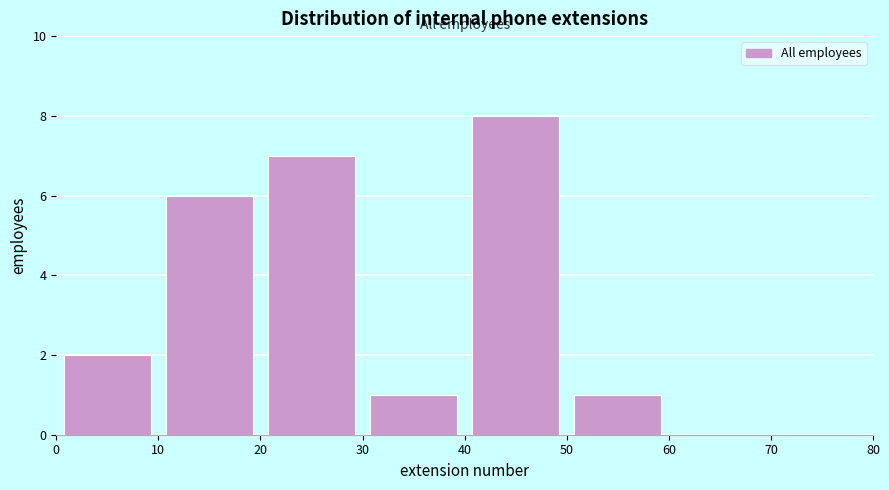

Over which range of the x-axis is the bar tallest?

40 to 50